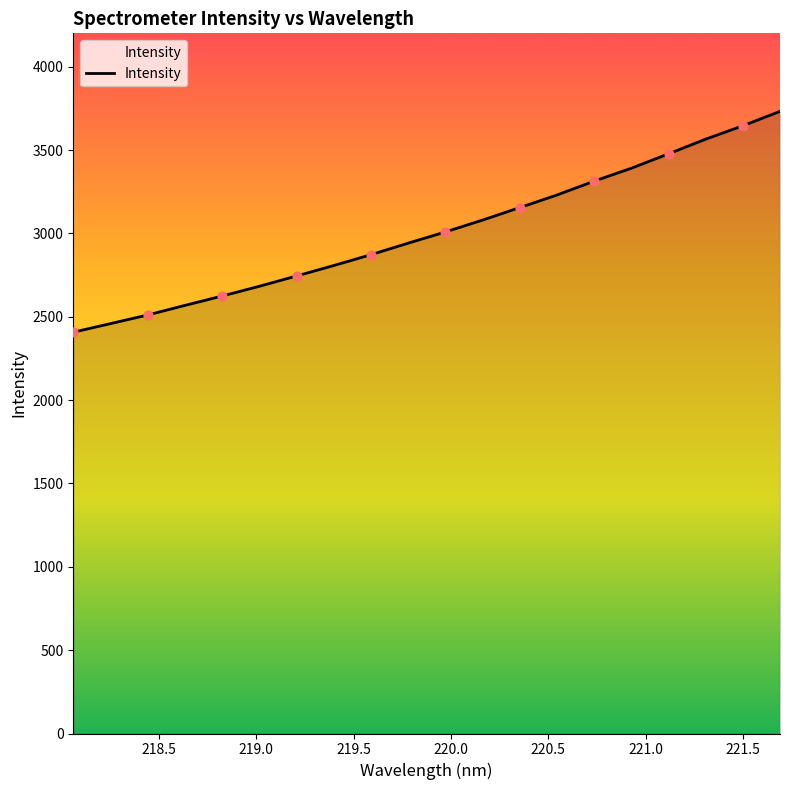

What is the maximum value shown in the chart?

3731.9